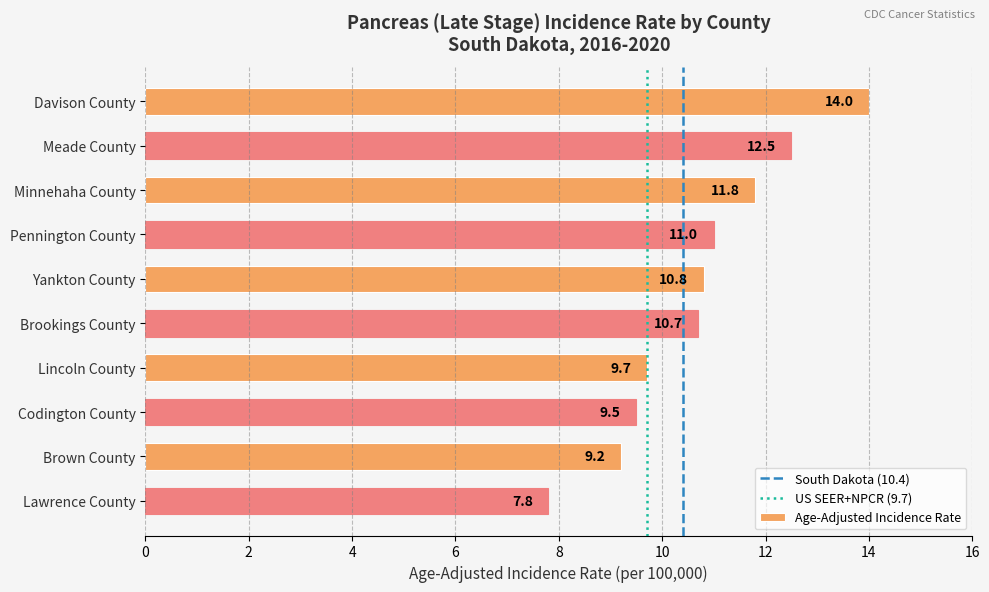

At which category does the chart reach its minimum across all series?

Lawrence County